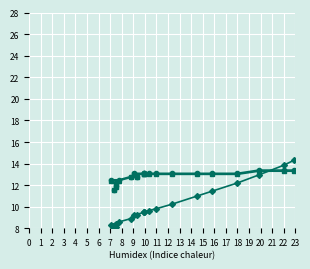

What is the sum of all temperature values?

257.5